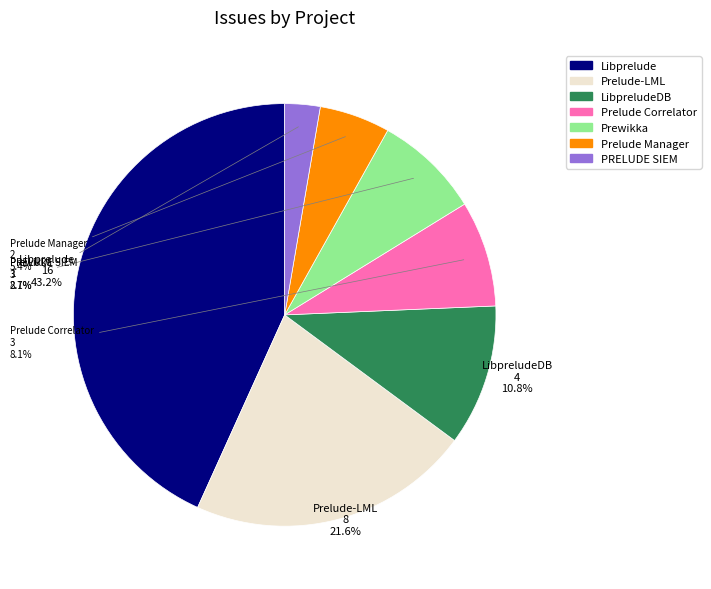

To the nearest percent, what is the difference between the largest and smallest slice percentages?

41%